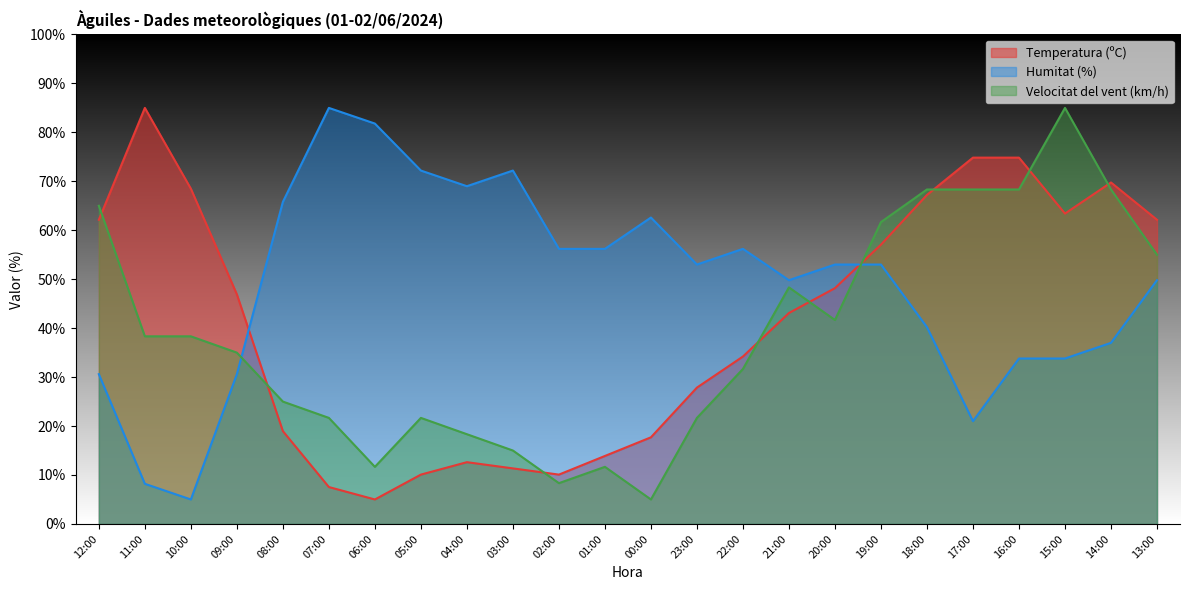

Which series has the largest range (max minus min)?

Humitat (%)